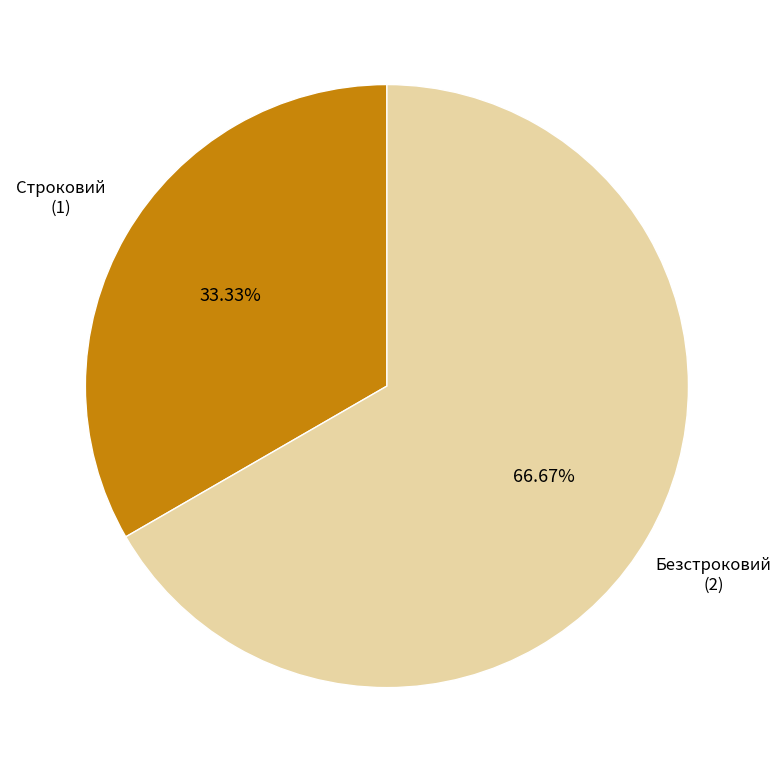

Is there any slice that represents more than half of the pie?

Yes